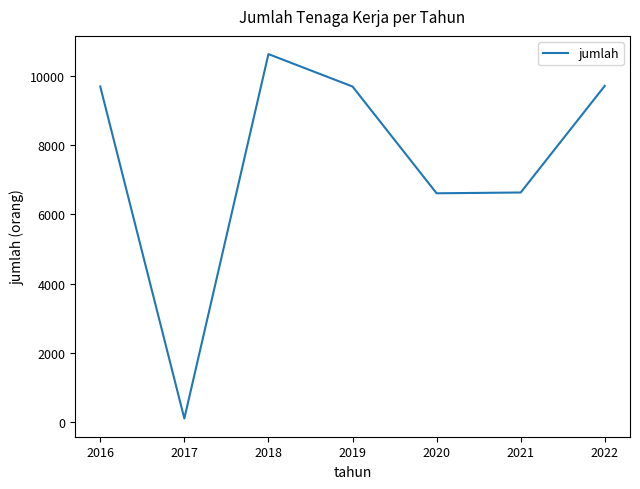

The value at 2016 is 9701. True or false?

True